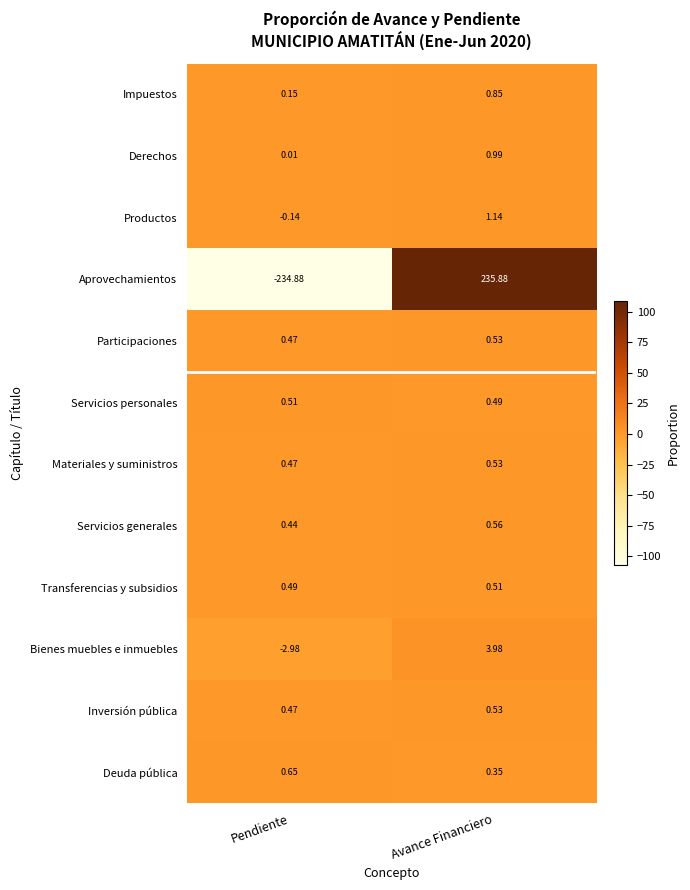

Is the value of Deuda pública at Pendiente greater than the value of Servicios generales at Avance Financiero?

Yes